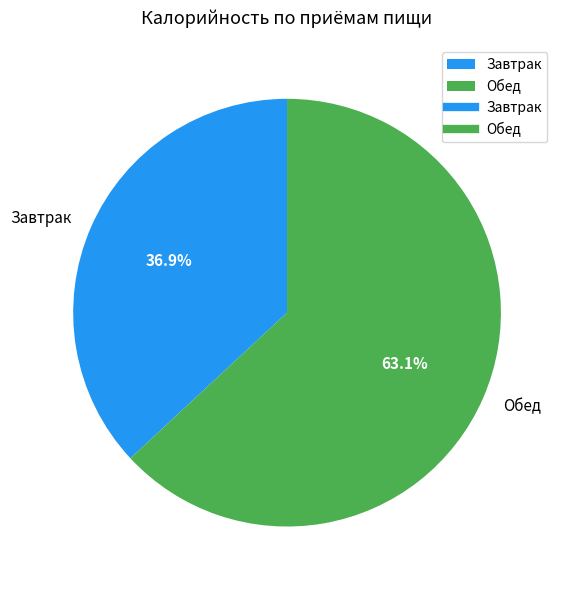

Rank the categories by value from lowest to highest.

Завтрак, Обед